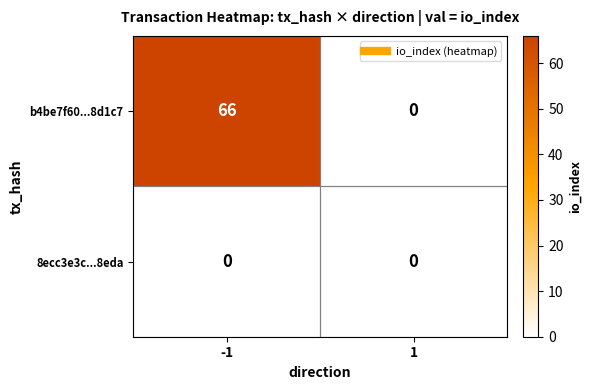

Which series has the largest total across all categories?

b4be7f60...8d1c7